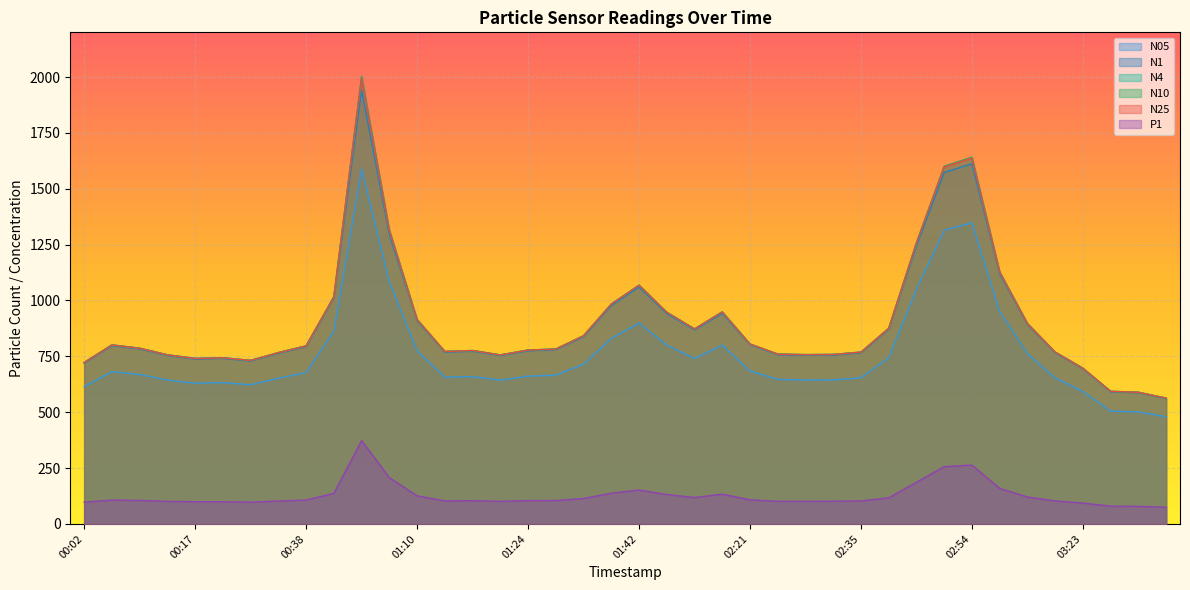

Where is N4 nearest to the value 1282?

02:47